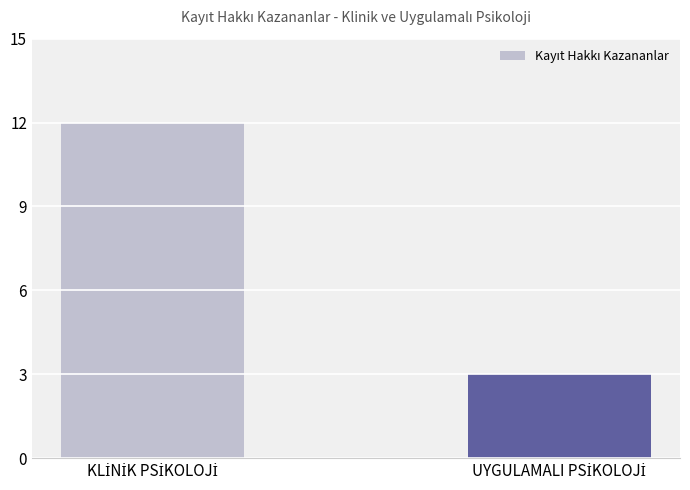

Count the number of data series in this chart.

1